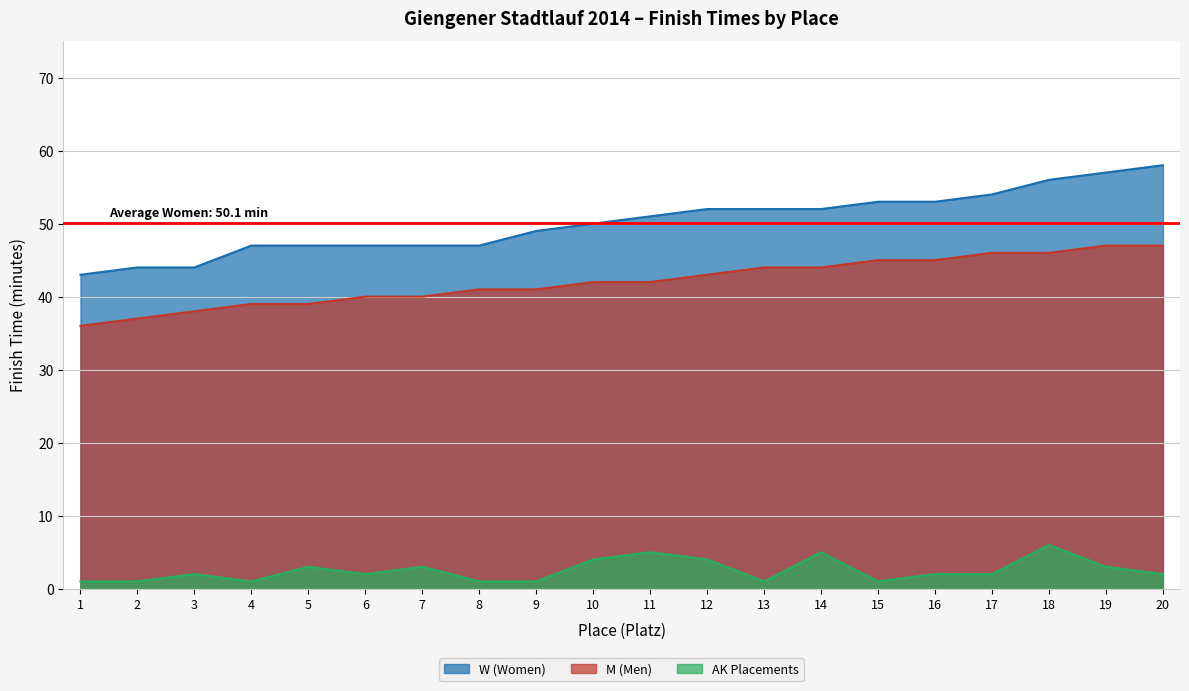

Between 1 and 15, which series saw the biggest shift?

W (Women)